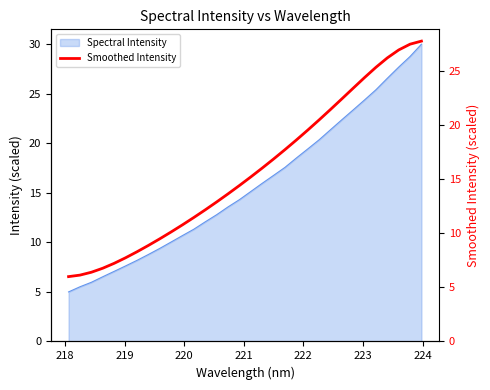

What is the greatest value displayed?

27.8